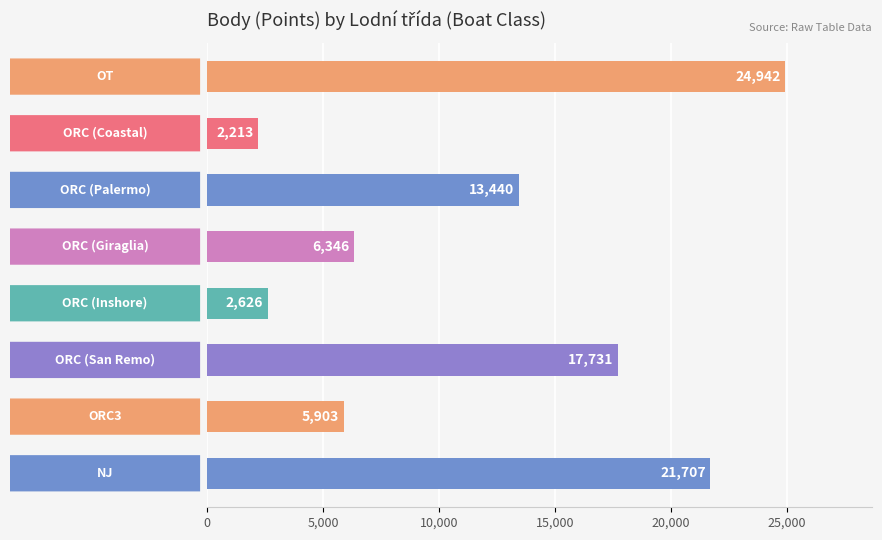

What is the difference between the maximum and minimum values?

22729